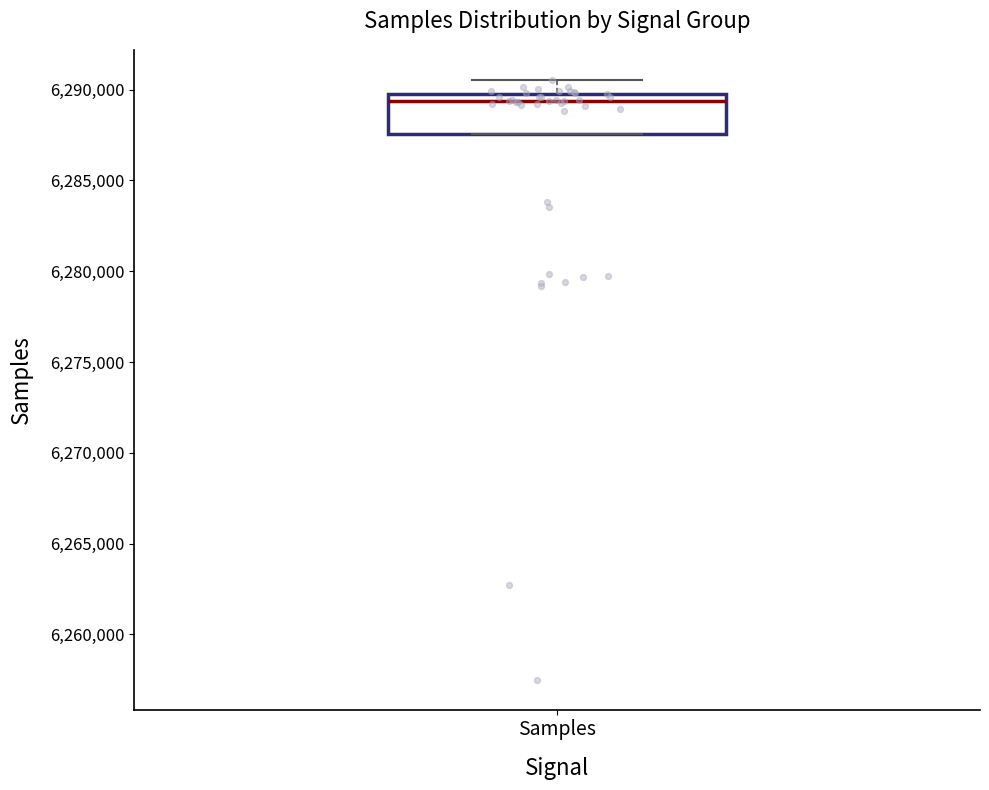

Where is the lower edge of the box for Samples on the y-axis? The values are not printed on the chart, so give them approximately, as read against the axis.

6287500